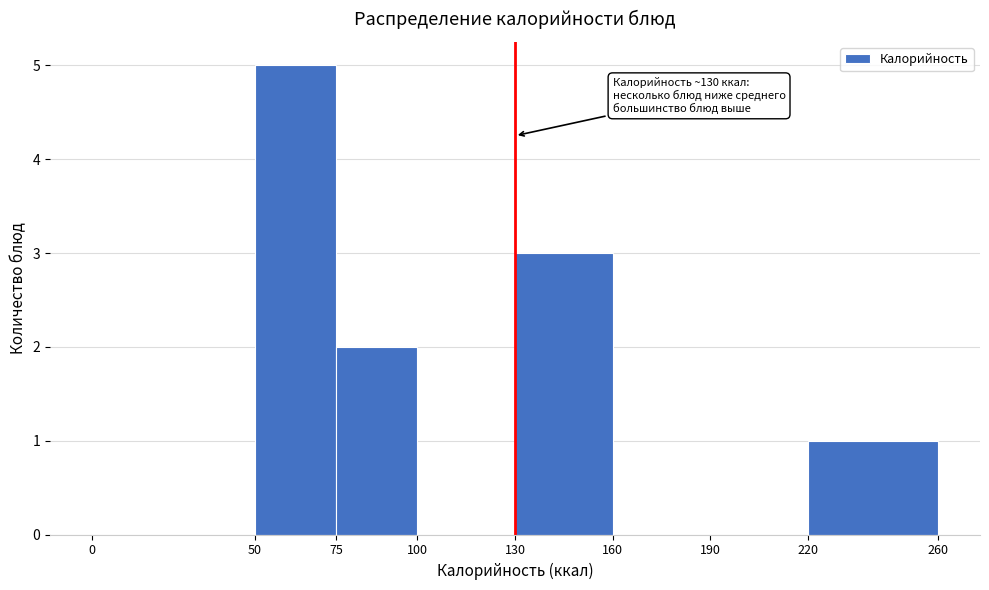

Over which range of the x-axis is the bar tallest?

50 to 75